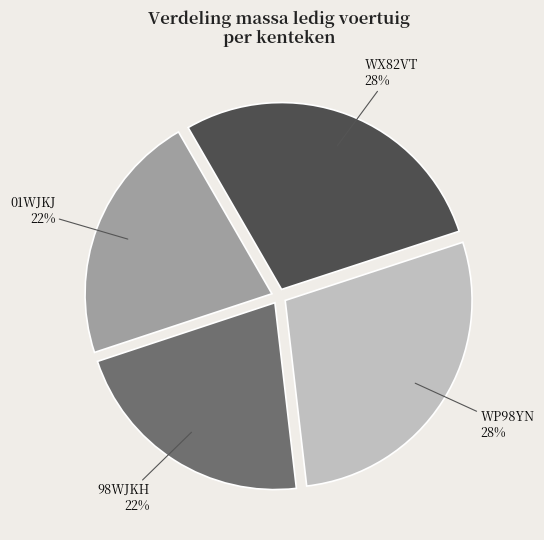

Is 98WJKH the majority of the pie?

No